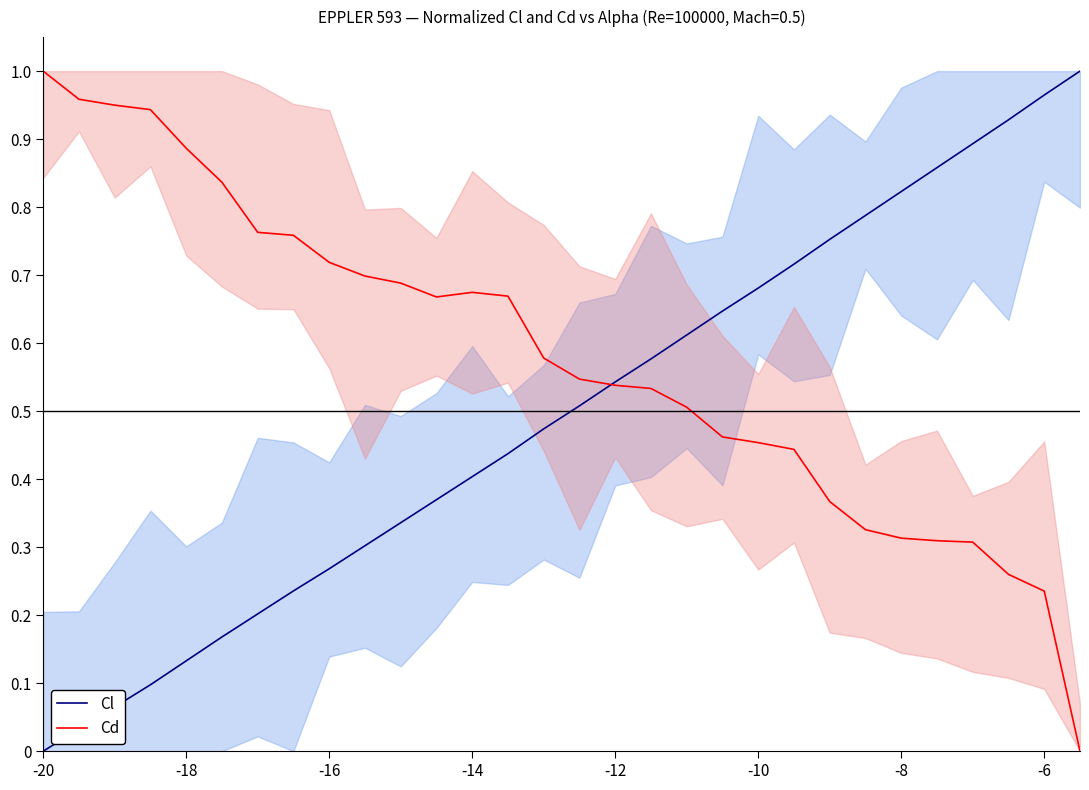

Which series has the largest range (max minus min)?

Cl